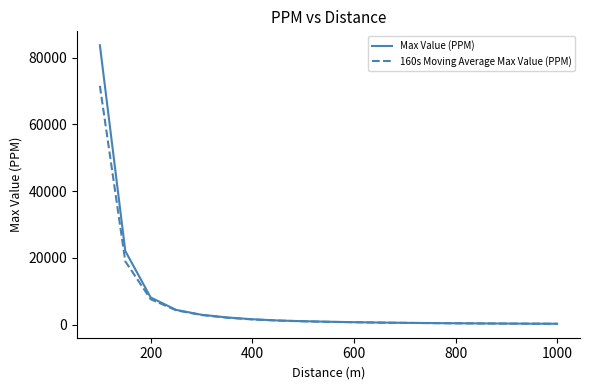

What are all the series names shown in the legend?

Max Value (PPM), 160s Moving Average Max Value (PPM)